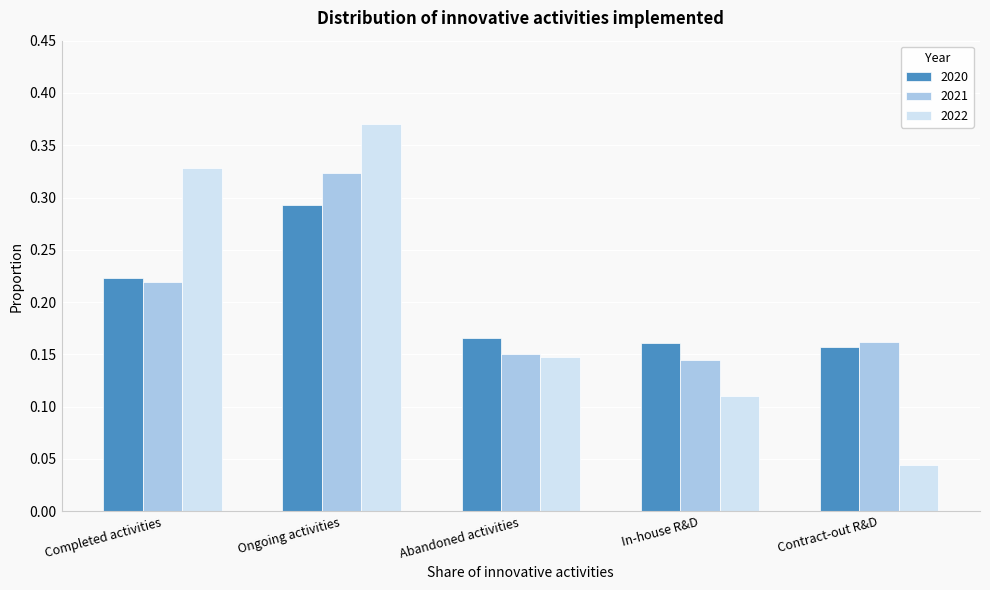

Count the 2021 values in the range 0 to 1.

5